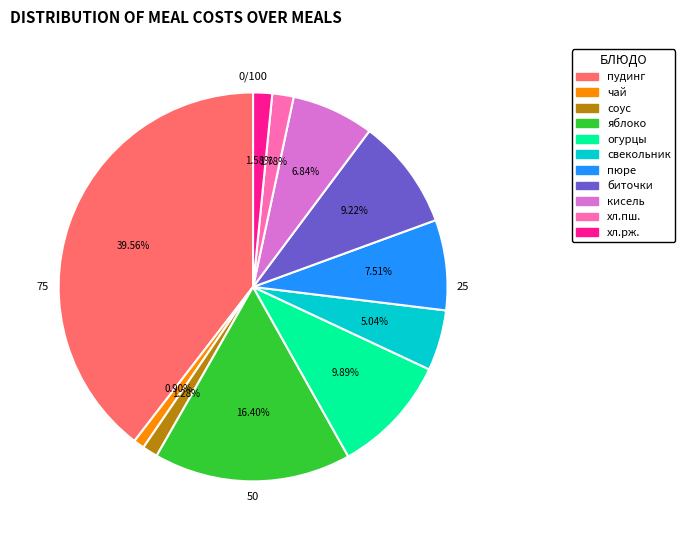

Is there a majority slice in this chart?

No